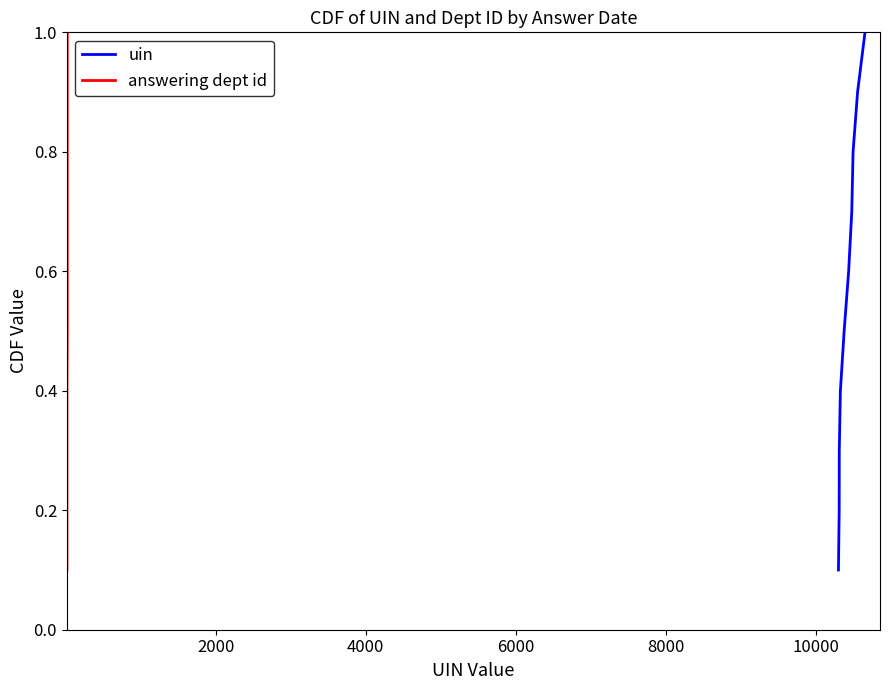

Which series has the largest total across all categories?

uin